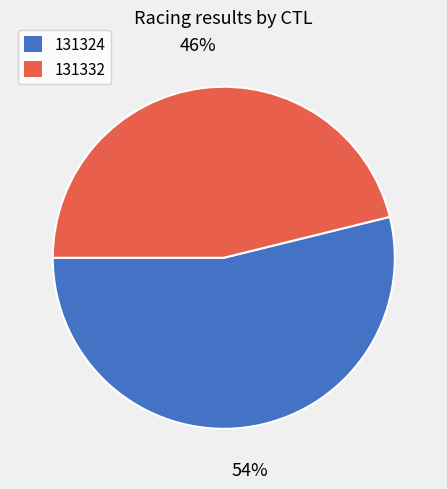

Which slice is the smallest?

131332